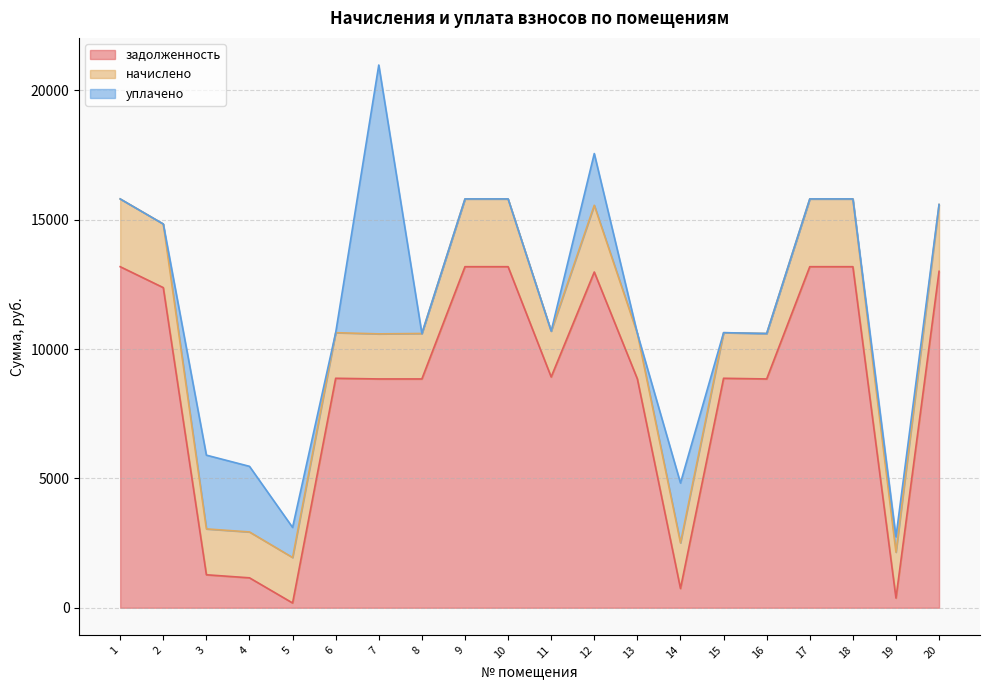

How many categories are shown in the chart?

20